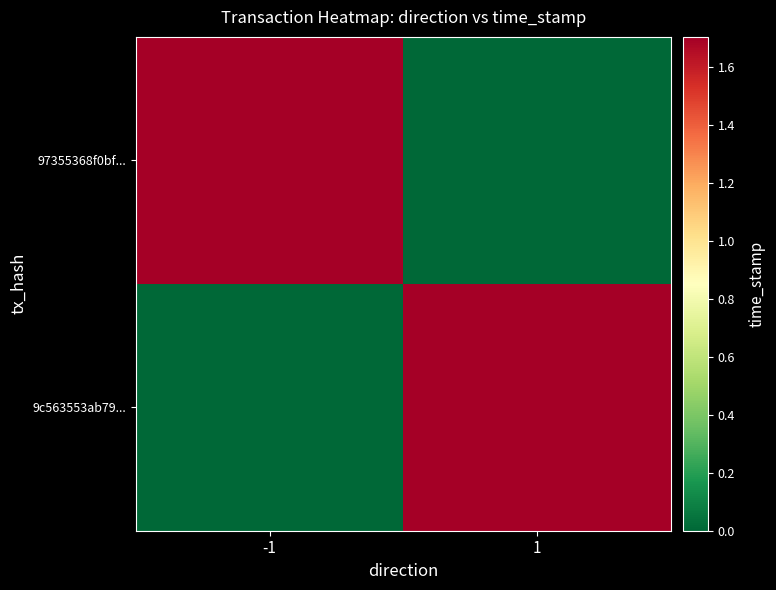

Reading left to right, list all the values displayed in this chart.

97355368f0bf...: -1=1704051502	1=0
9c563553ab79...: -1=0	1=1704051291